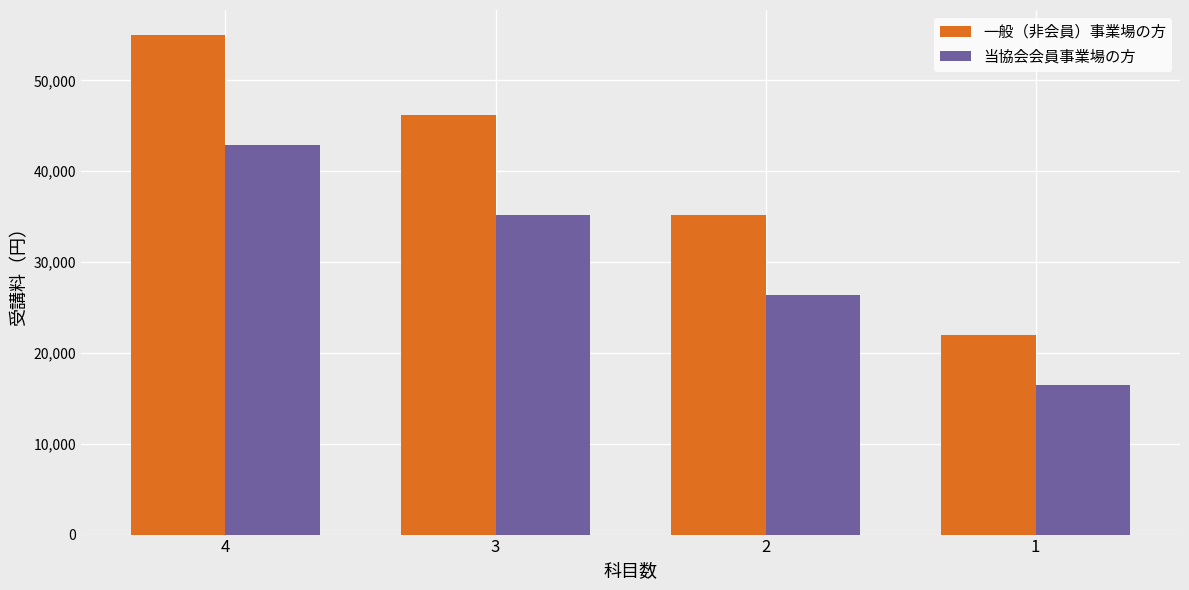

Between 3 and 1, which series saw the biggest shift?

一般（非会員）事業場の方